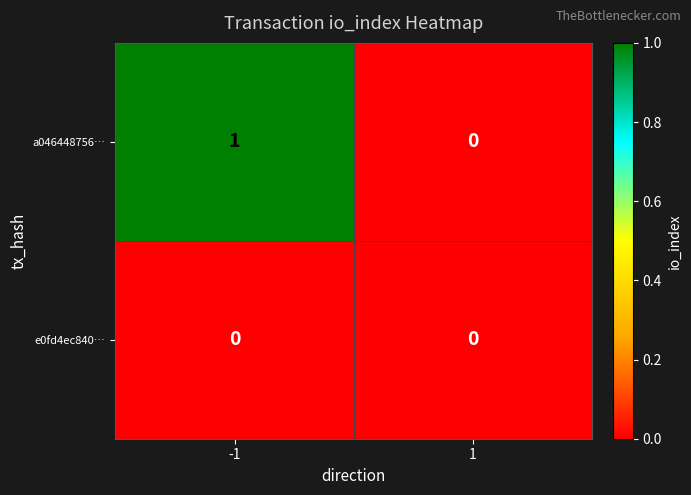

Rank the series by their maximum value, from highest to lowest.

a046448756…, e0fd4ec840…